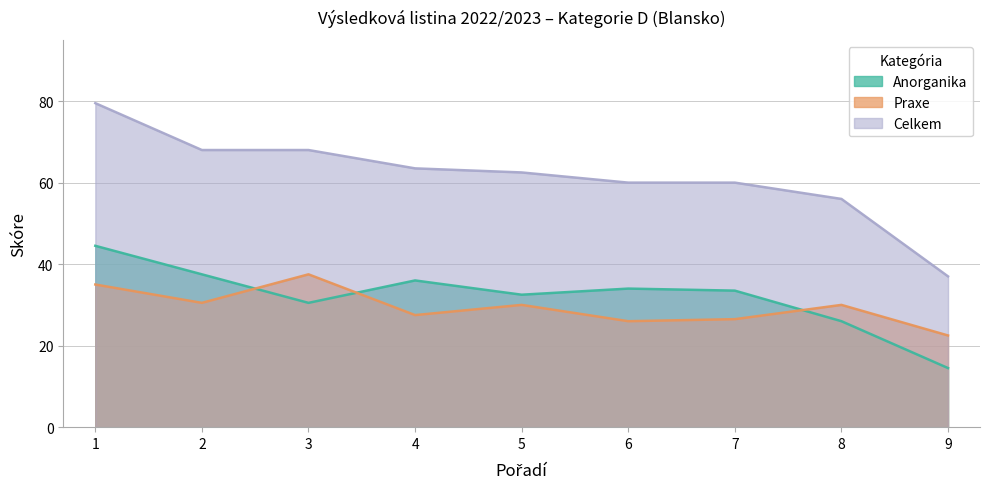

What is the difference between the highest and lowest values at 5?

32.5